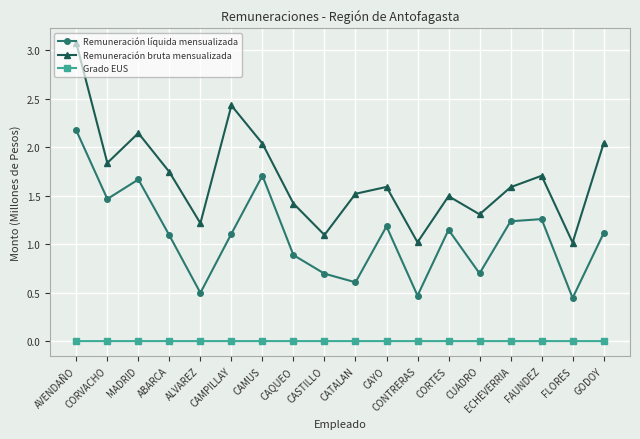

Where does the Remuneración líquida mensualizada series first go above 1?

AVENDAÑO